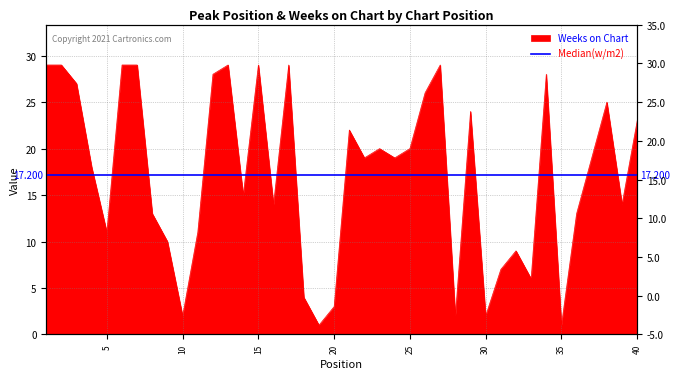

Where does the data first go above 19?

1